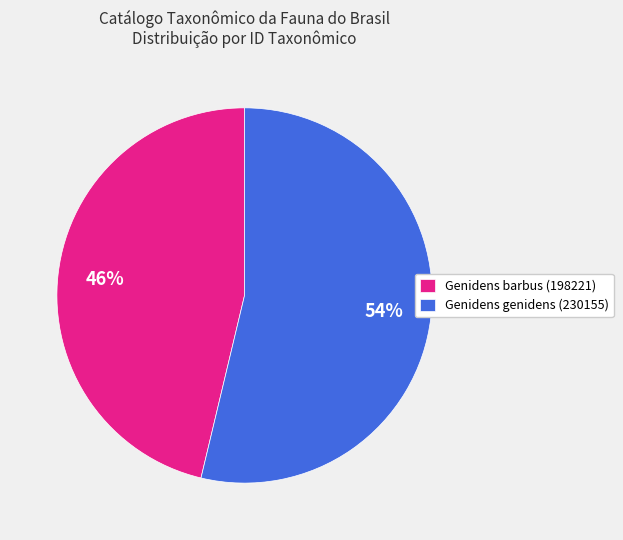

What is the smallest slice in the pie chart?

Genidens barbus (198221)